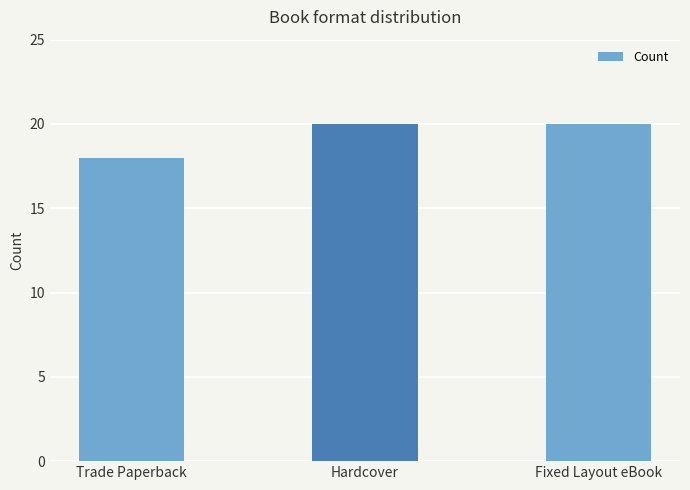

The chart shows a value of 35 at Fixed Layout eBook. True or false?

False